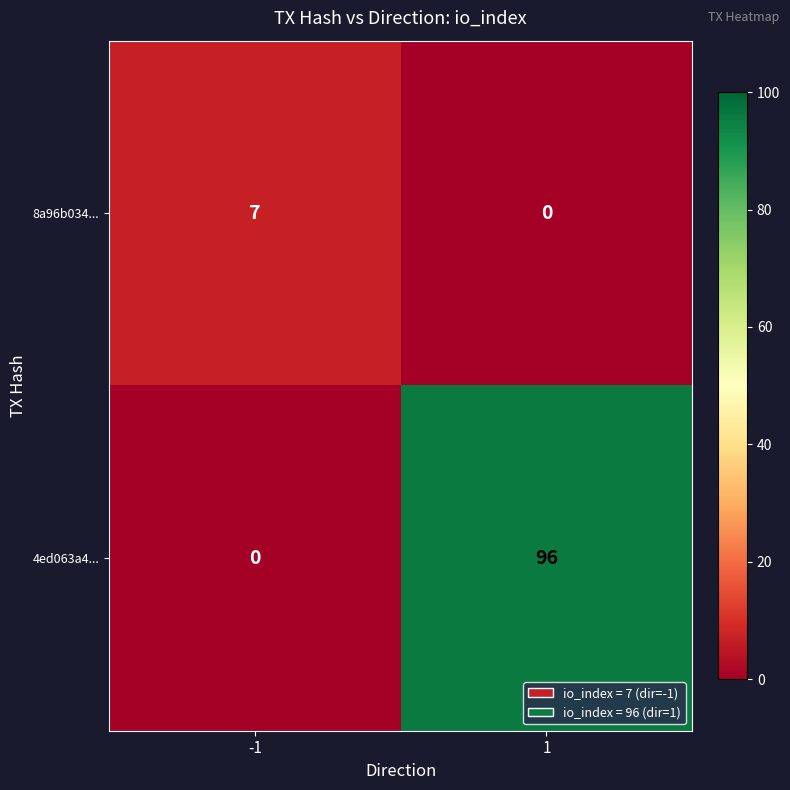

What is the difference between the maximum and minimum values in the 4ed063a4... series?

96